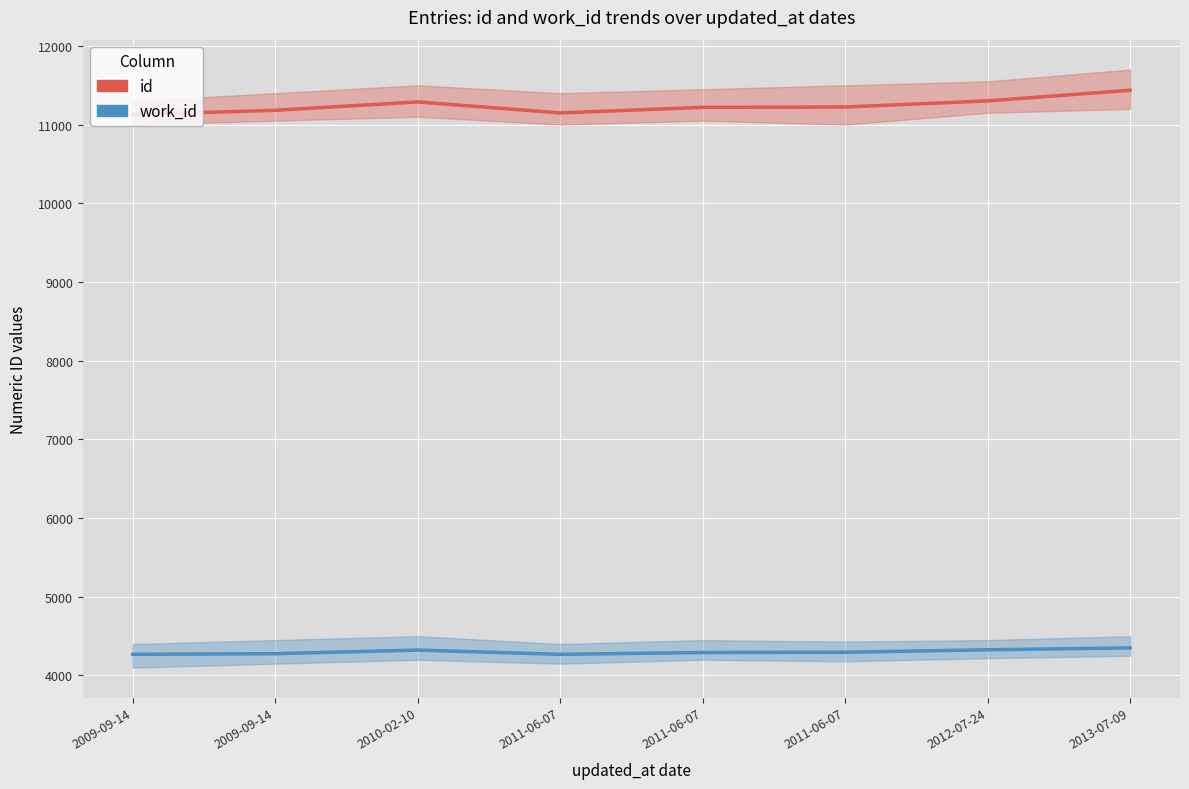

What are all the series names shown in the legend?

id, work_id